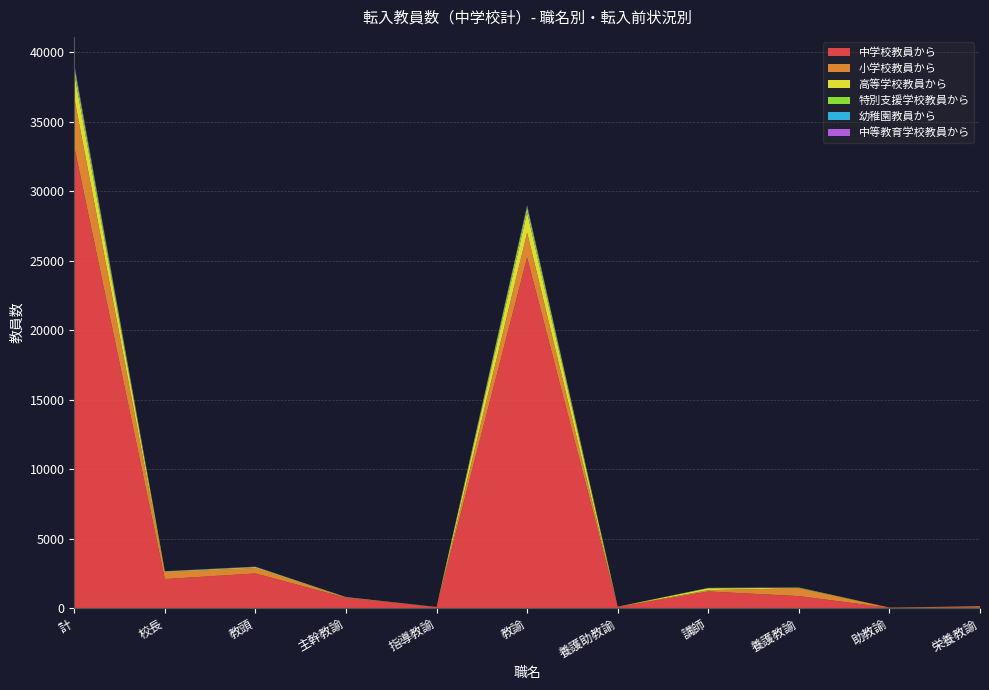

Reading left to right, transcribe all the data shown in this chart.

中学校教員から: 計=33181	校長=2097	教頭=2500	主幹教諭=749	指導教諭=80	教諭=25222	養護助教諭=84	講師=1203	養護教諭=871	助教諭=29	栄養教諭=61
小学校教員から: 計=3522	校長=501	教頭=396	主幹教諭=26	指導教諭=3	教諭=1796	養護助教諭=16	講師=96	養護教諭=570	助教諭=16	栄養教諭=78
高等学校教員から: 計=1777	校長=39	教頭=57	主幹教諭=20	指導教諭=6	教諭=1474	養護助教諭=8	講師=136	養護教諭=24	助教諭=2	栄養教諭=0
特別支援学校教員から: 計=452	校長=8	教頭=17	主幹教諭=0	指導教諭=0	教諭=381	養護助教諭=0	講師=25	養護教諭=16	助教諭=0	栄養教諭=0
幼稚園教員から: 計=64	校長=9	教頭=12	主幹教諭=0	指導教諭=2	教諭=32	養護助教諭=0	講師=1	養護教諭=5	助教諭=0	栄養教諭=2
中等教育学校教員から: 計=150	校長=13	教頭=12	主幹教諭=7	指導教諭=0	教諭=102	養護助教諭=1	講師=5	養護教諭=6	助教諭=1	栄養教諭=0